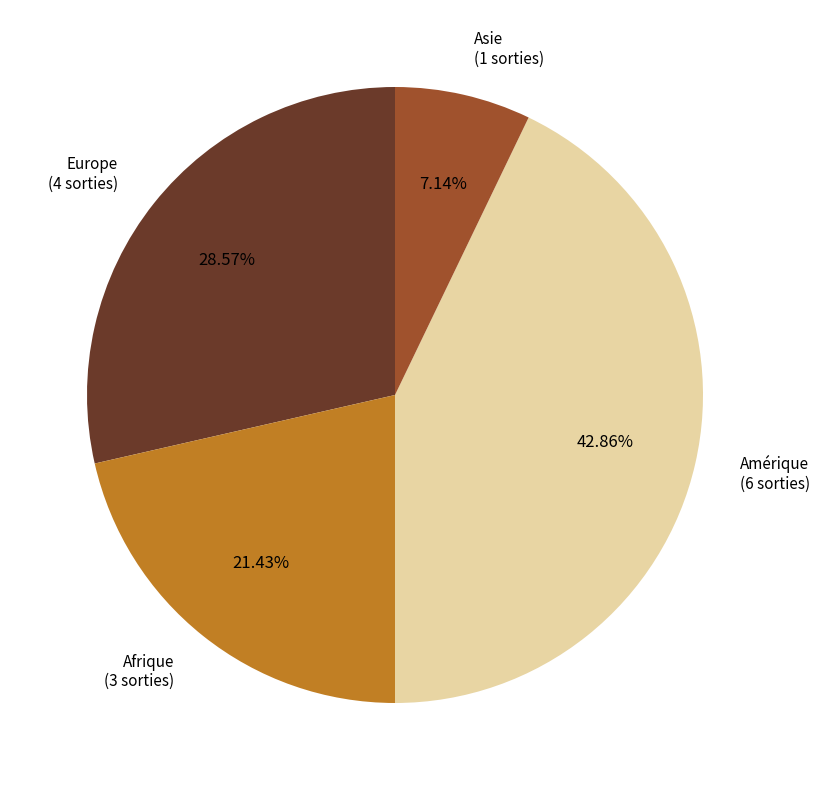

Is there any slice that represents more than half of the pie?

No